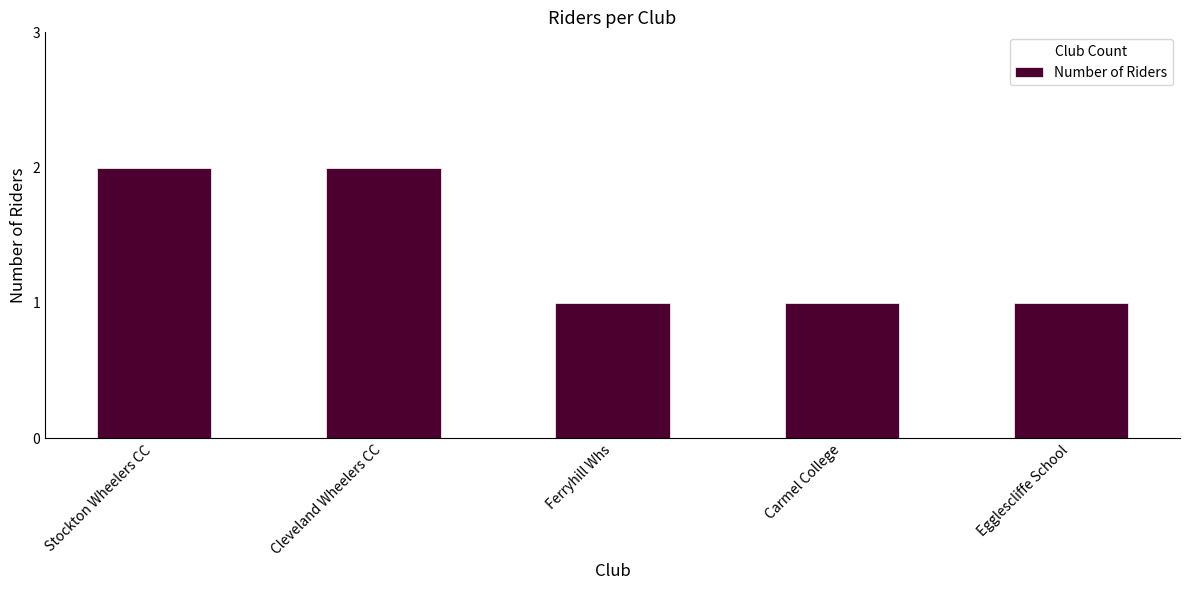

Reading left to right, transcribe all the data shown in this chart.

Stockton Wheelers CC=2	Cleveland Wheelers CC=2	Ferryhill Whs=1	Carmel College=1	Egglescliffe School=1